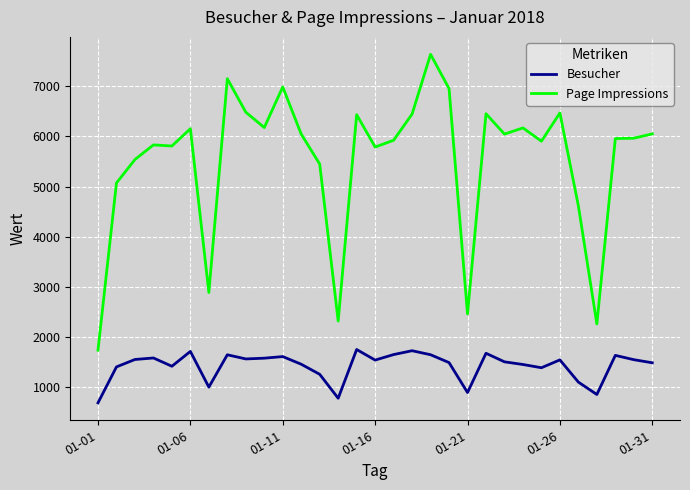

What is the maximum value for Page Impressions?

7640